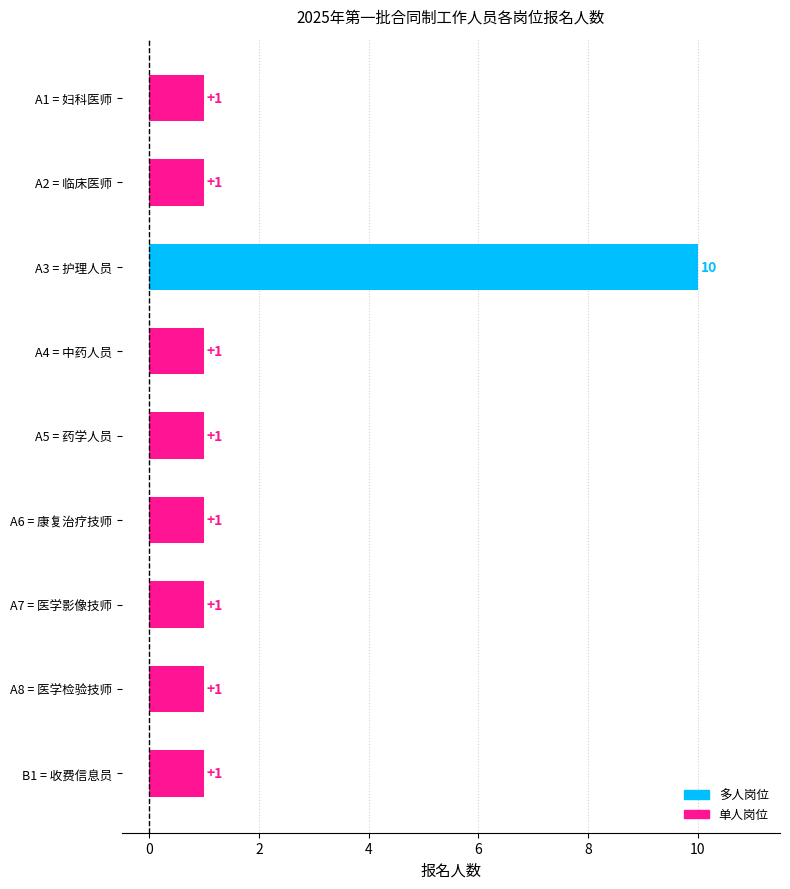

Reading bottom to top, list all the values displayed in this chart.

1	1	1	1	1	1	10	1	1